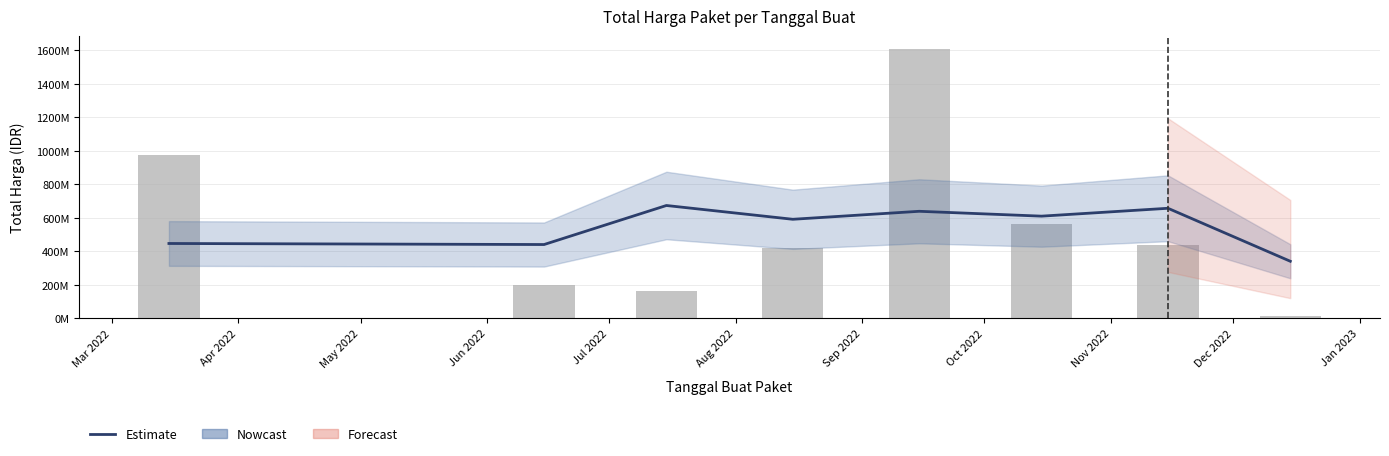

How many values in the Estimate series exceed 608163030?

3